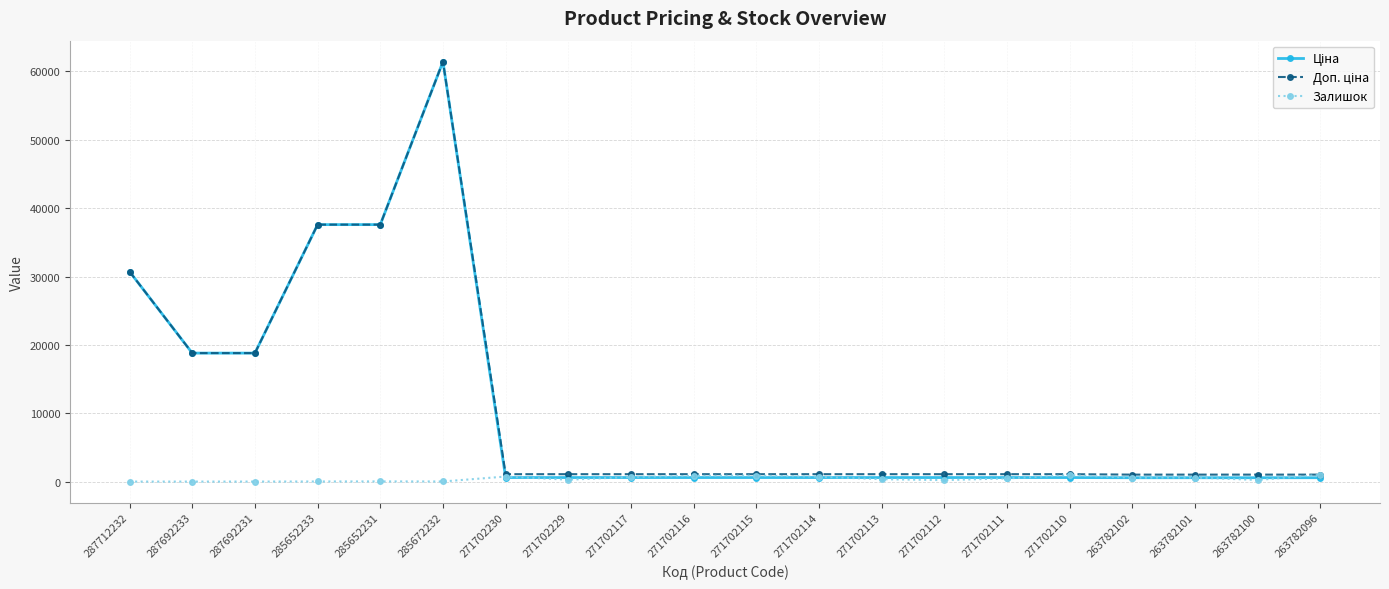

At which category is the sum across all series the highest?

285672232